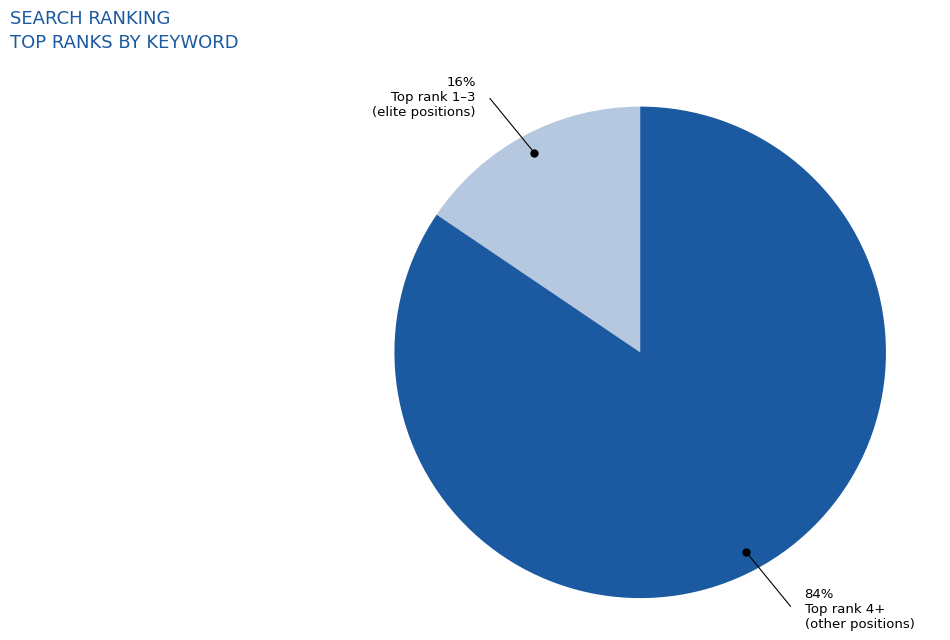

Does any single category account for the majority?

Yes